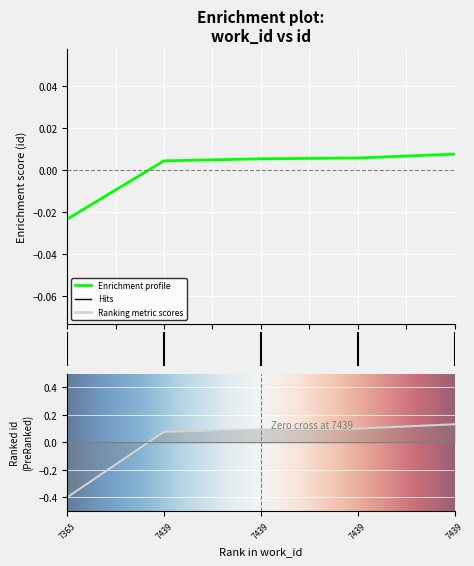

How many positive values are there?

4